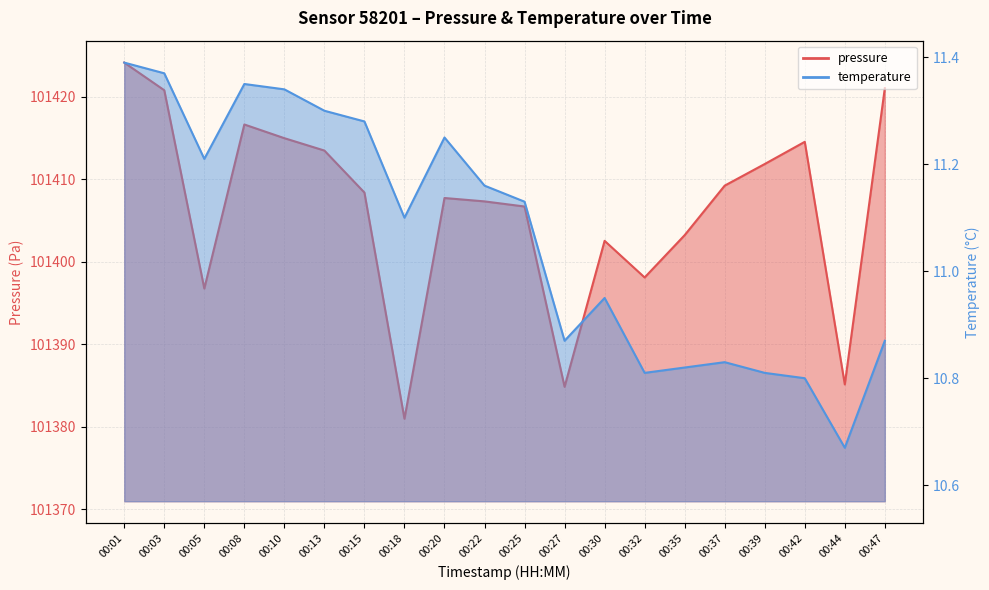

At how many categories does at least one series exceed 7027?

20